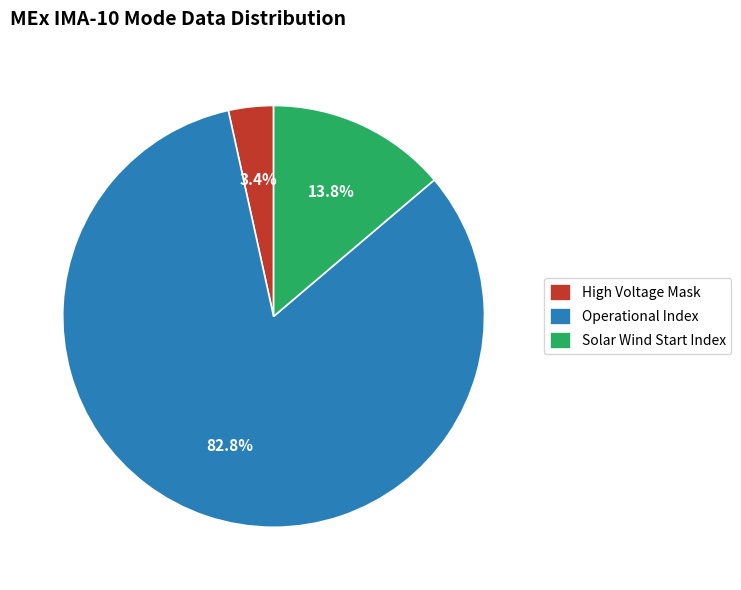

Count the number of slices in the pie.

3